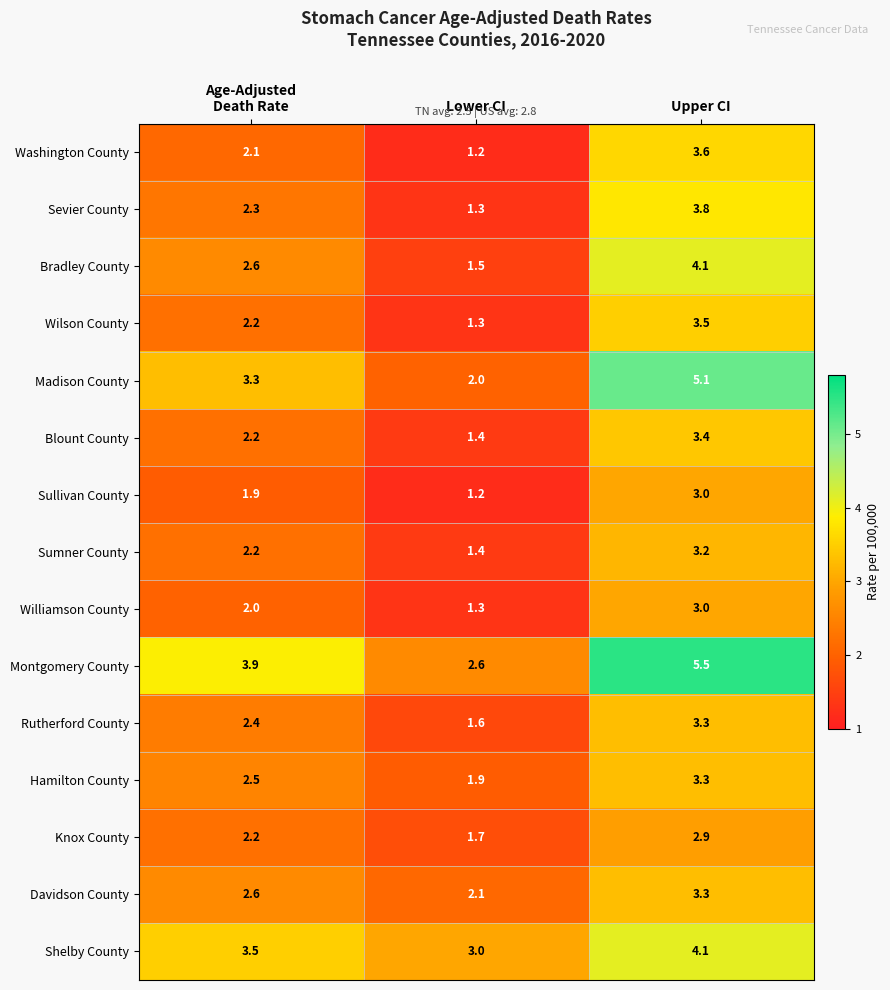

Which series has the largest total across all categories?

Montgomery County